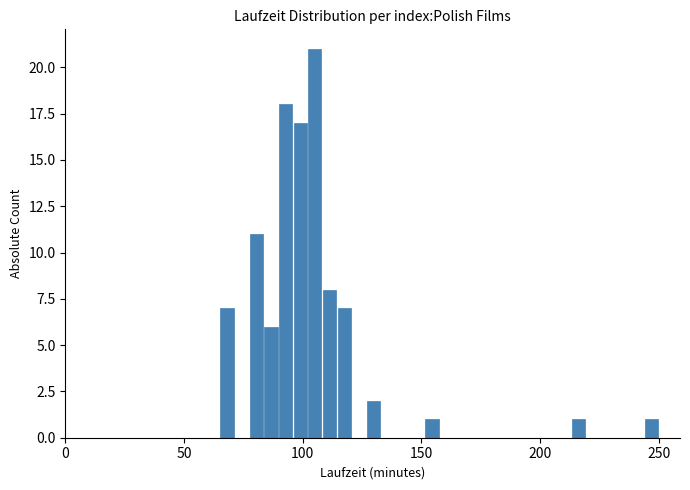

Read against the x-axis, roughly where is the centre of the tallest bar?

105